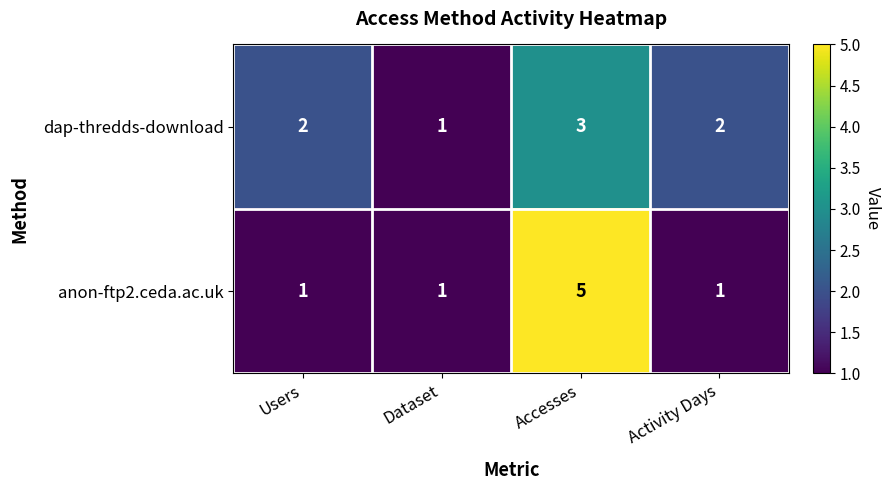

The value of dap-thredds-download at Dataset is 0. True or false?

False